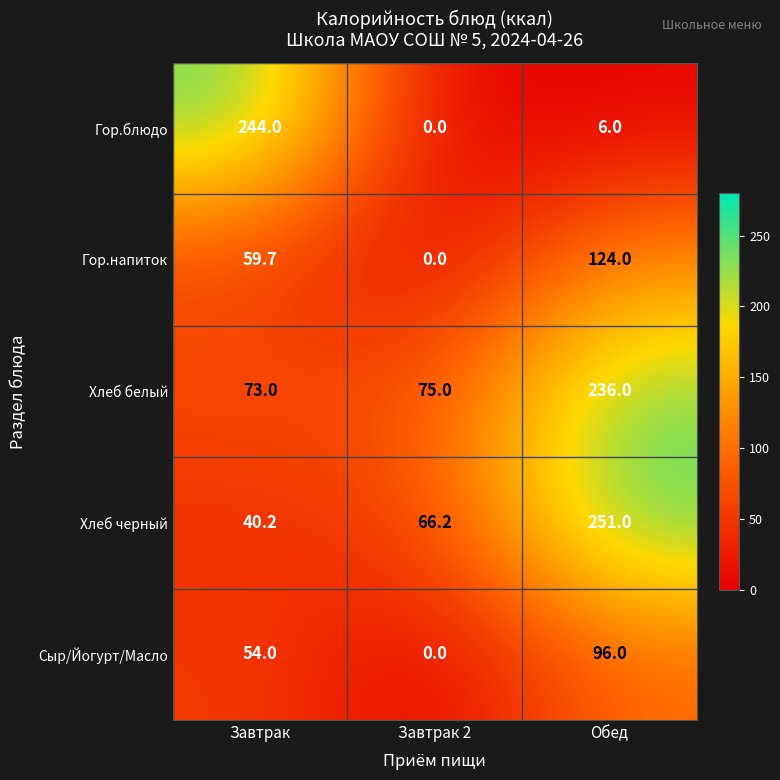

The value of Хлеб черный at Завтрак is 40.2. True or false?

True